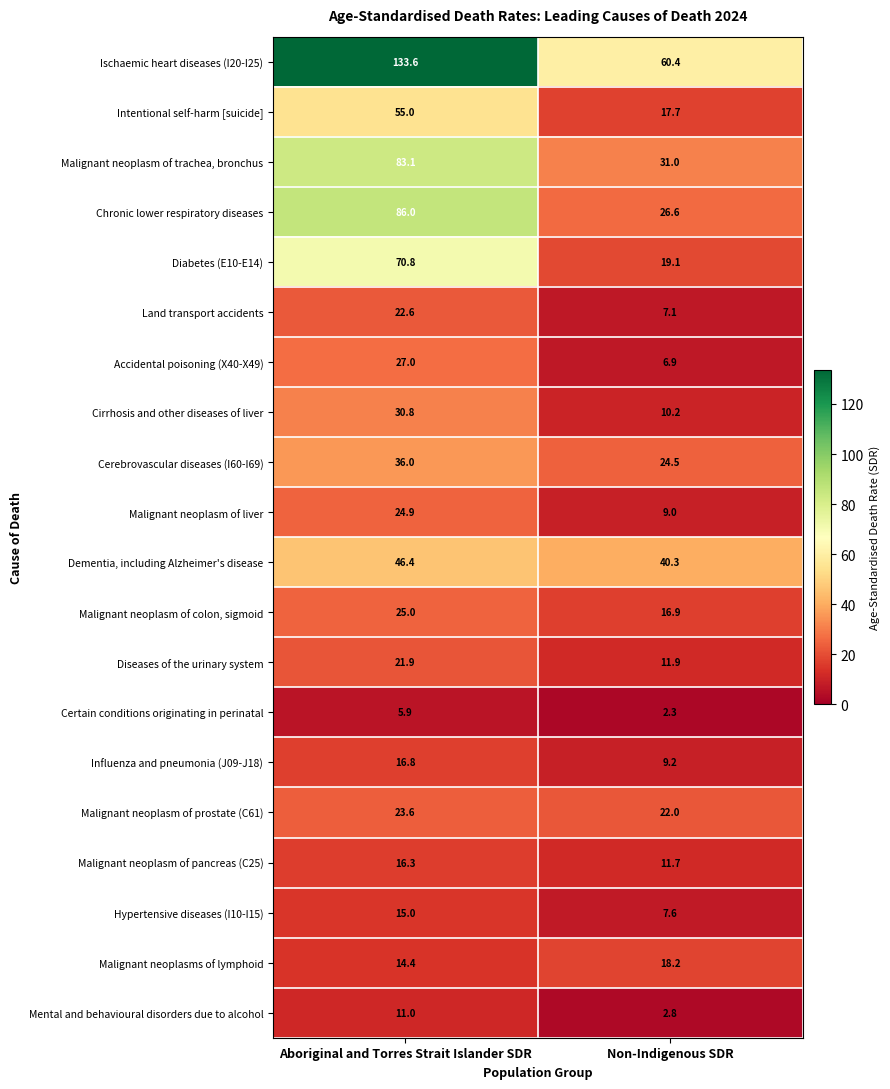

The Hypertensive diseases (I10-I15) series shows 10.9 at Non-Indigenous SDR. True or false?

False